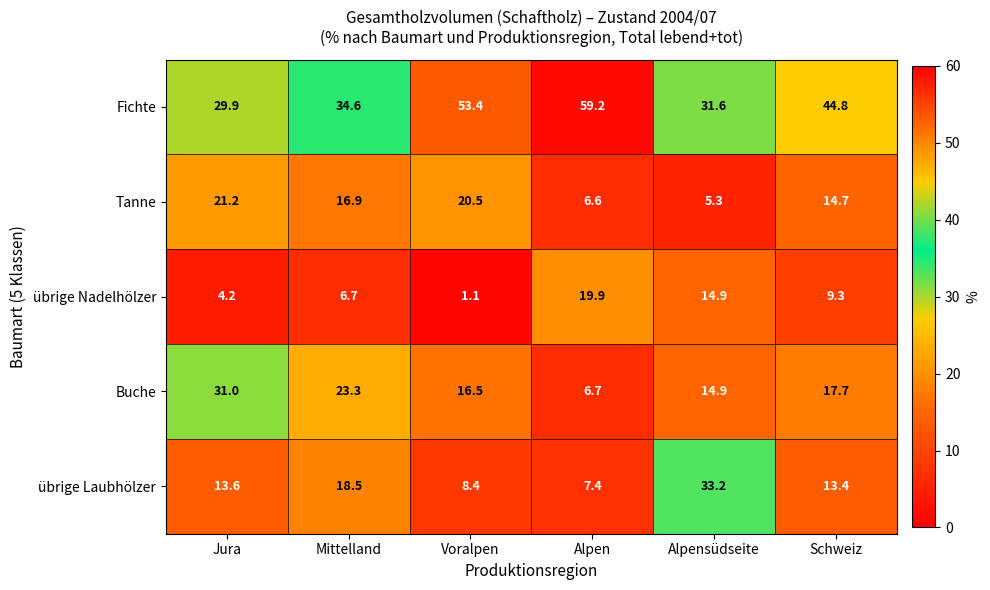

Which series has the largest total across all categories?

Fichte